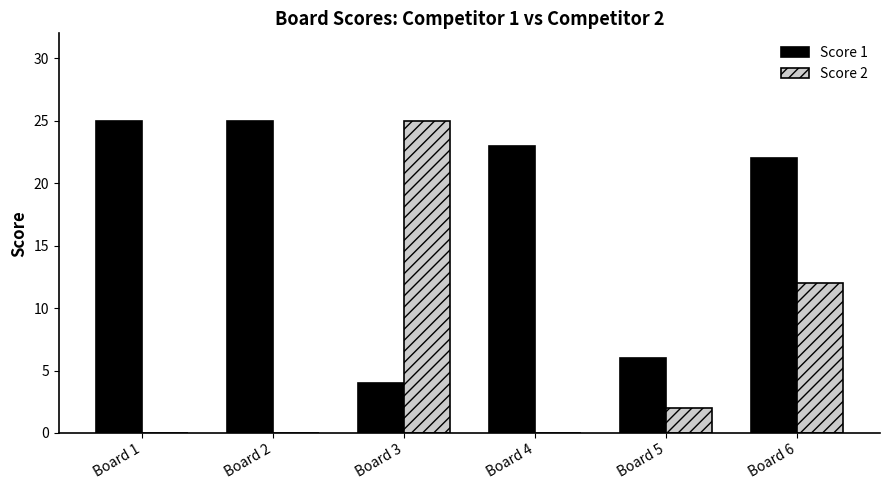

Reading left to right, transcribe all the data shown in this chart.

Score 1: Board 1=25	Board 2=25	Board 3=4	Board 4=23	Board 5=6	Board 6=22
Score 2: Board 1=0	Board 2=0	Board 3=25	Board 4=0	Board 5=2	Board 6=12